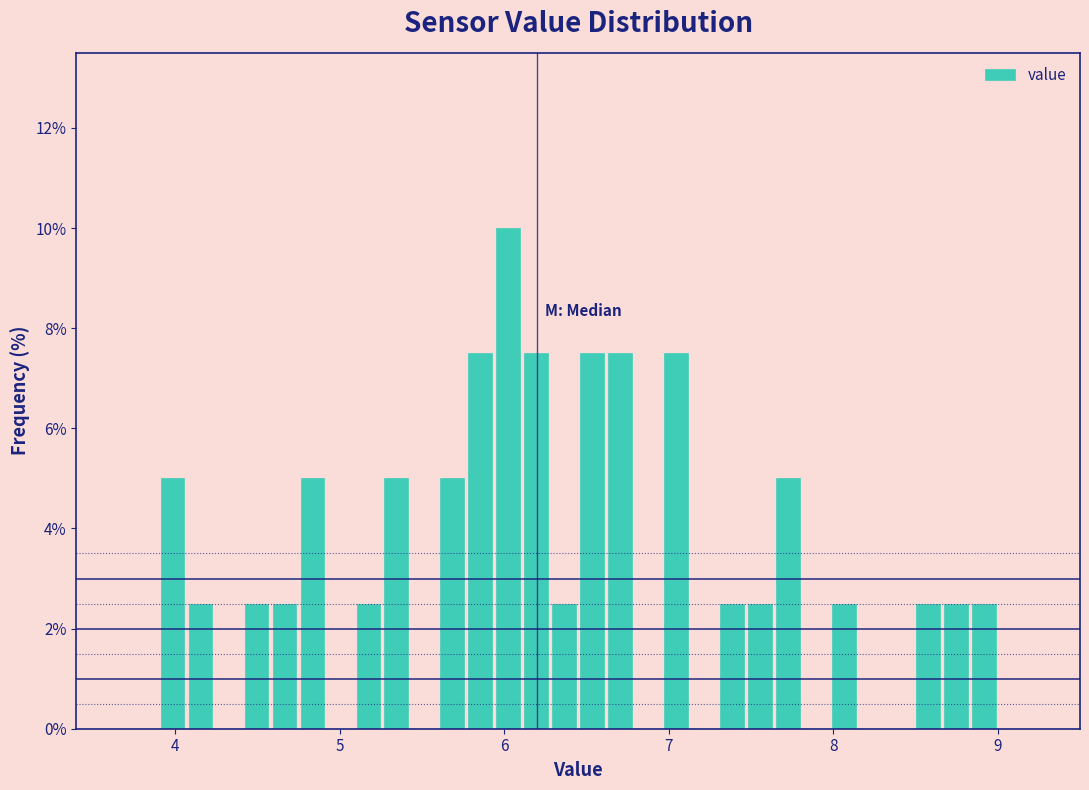

Around what value on the x-axis is the tallest bar? Give the approximate position of its centre, as read against the axis.

6.0